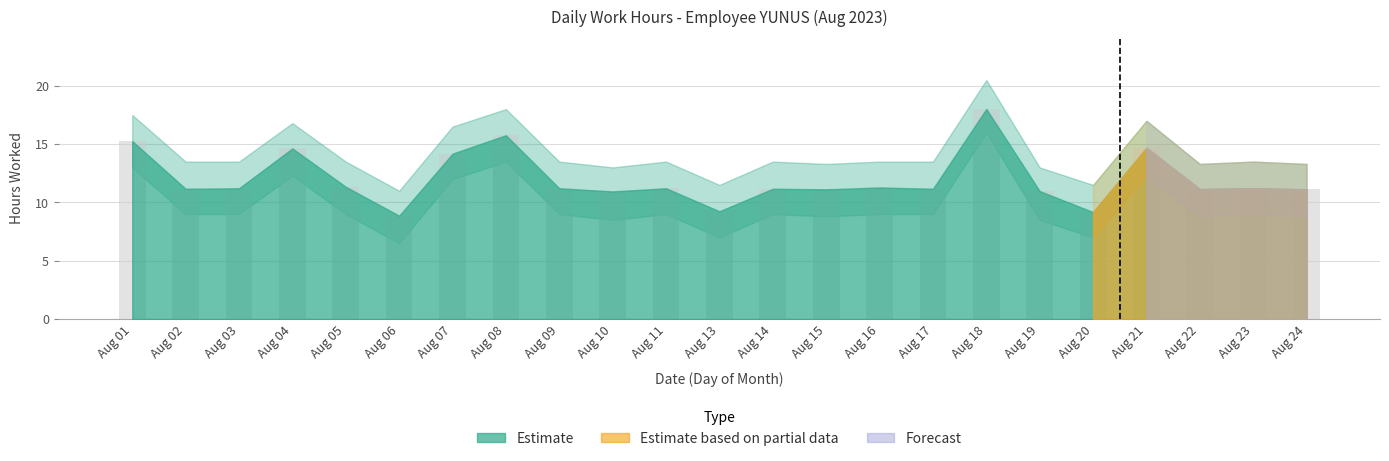

True or false: the data shows 6.3 at Aug 05.

False